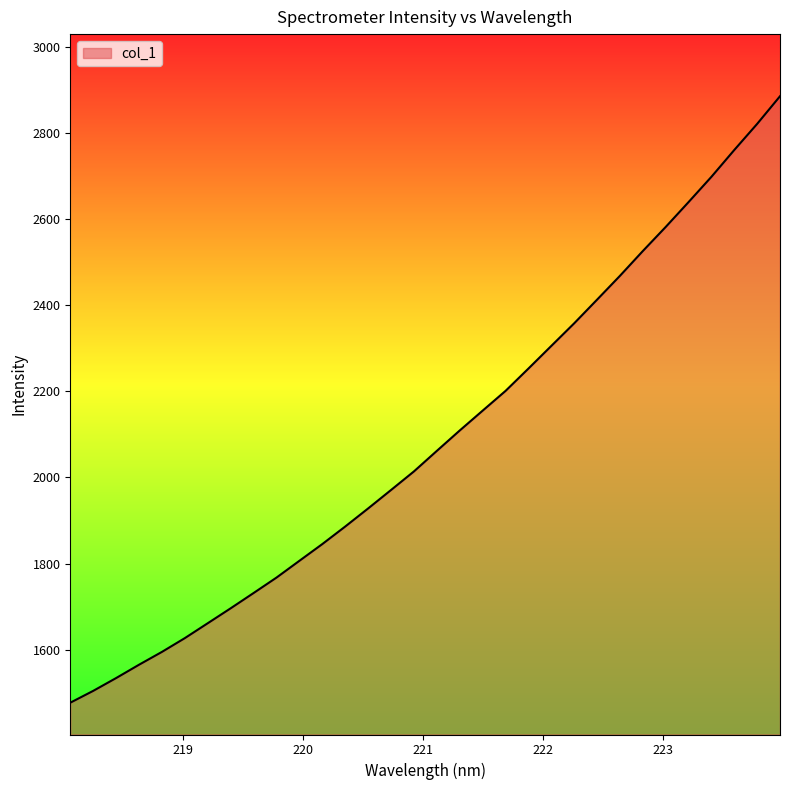

What is the greatest value displayed?

2885.1